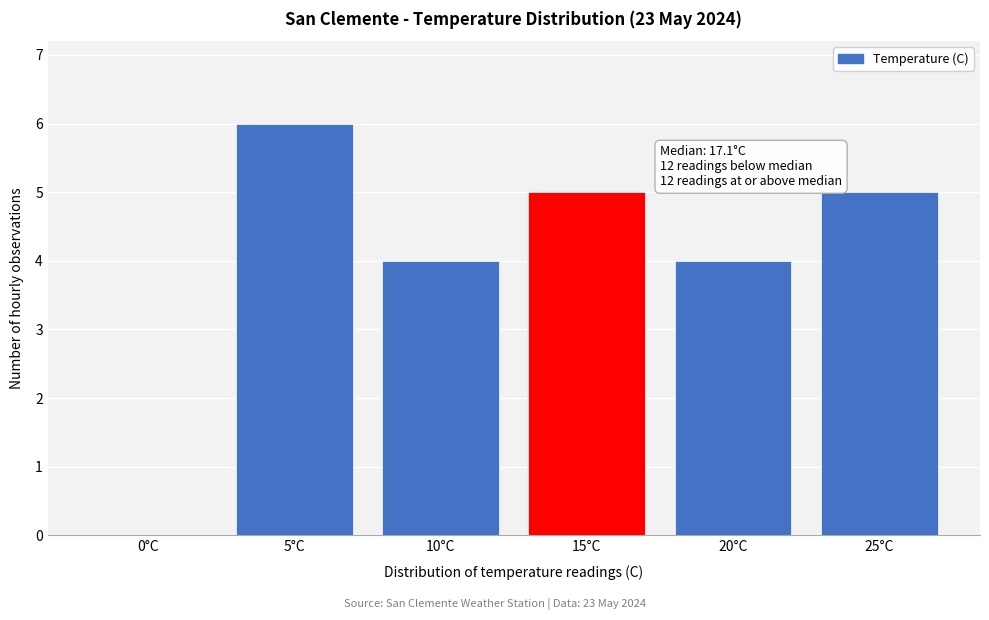

Reading left to right, transcribe all the data shown in this chart.

0°C=0	5°C=6	10°C=4	15°C=5	20°C=4	25°C=5